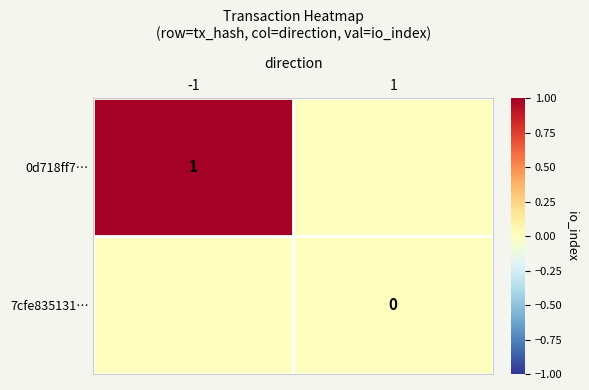

Which label corresponds to the largest value in the chart?

-1